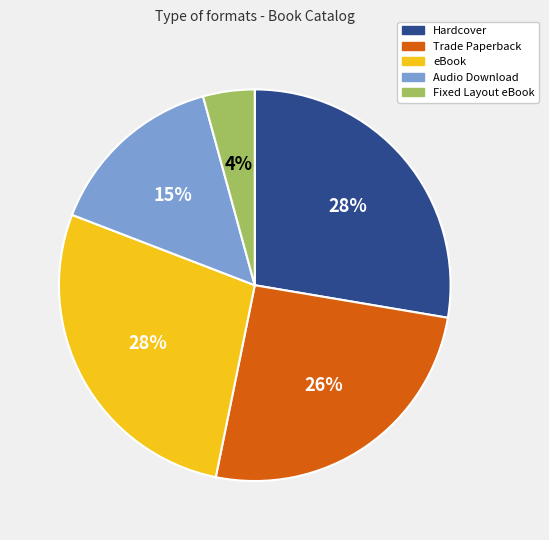

The Audio Download slice represents 15% of the pie. True or false?

True